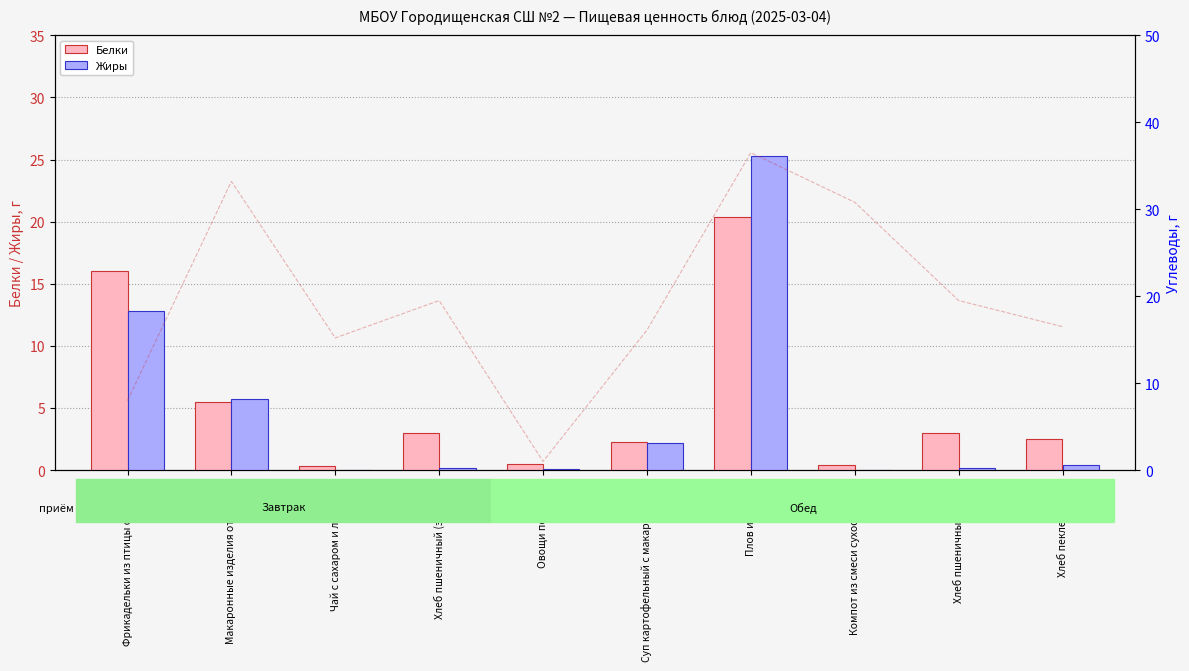

Reading right to left, list all the values displayed in this chart.

Белки: 2.5	3.0	0.4	20.4	2.3	0.5	3.0	0.3	5.5	16.0
Жиры: 0.4	0.2	0.0	25.3	2.2	0.1	0.2	0.0	5.7	12.8